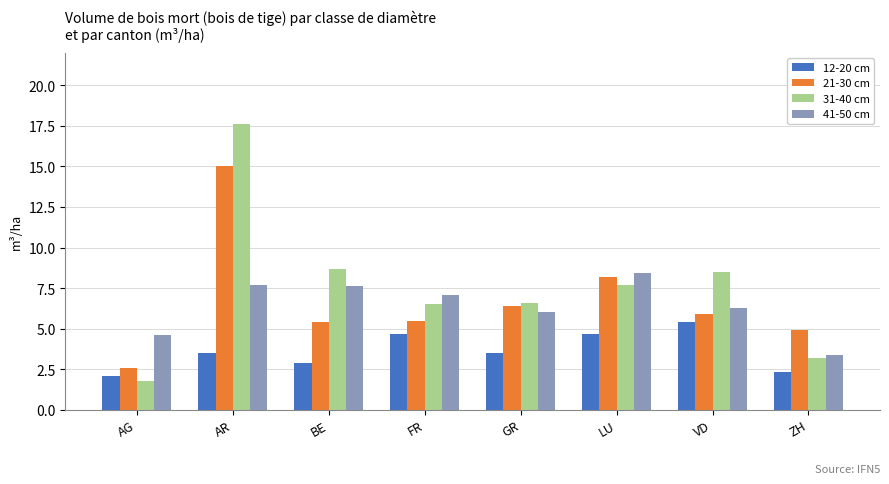

How many data points does each series have?

8